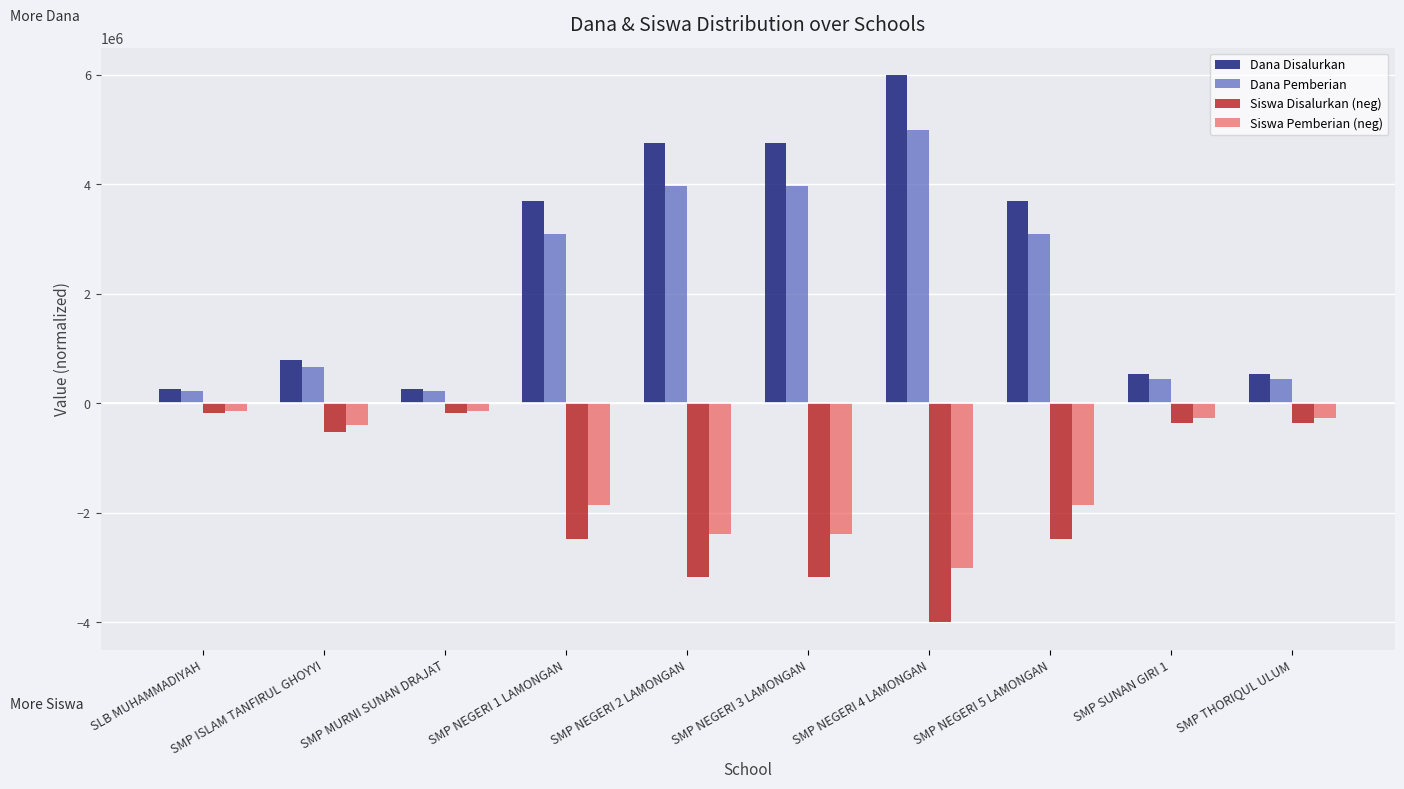

Reading left to right, list all the values displayed in this chart.

Dana Disalurkan: SLB MUHAMMADIYAH=264705.9	SMP ISLAM TANFIRUL GHOYYI=794117.6	SMP MURNI SUNAN DRAJAT=264705.9	SMP NEGERI 1 LAMONGAN=3705882.4	SMP NEGERI 2 LAMONGAN=4764705.9	SMP NEGERI 3 LAMONGAN=4764705.9	SMP NEGERI 4 LAMONGAN=6000000.0	SMP NEGERI 5 LAMONGAN=3705882.4	SMP SUNAN GIRI 1=529411.8	SMP THORIQUL ULUM=529411.8
Dana Pemberian: SLB MUHAMMADIYAH=220588.2	SMP ISLAM TANFIRUL GHOYYI=661764.7	SMP MURNI SUNAN DRAJAT=220588.2	SMP NEGERI 1 LAMONGAN=3088235.3	SMP NEGERI 2 LAMONGAN=3970588.2	SMP NEGERI 3 LAMONGAN=3970588.2	SMP NEGERI 4 LAMONGAN=5000000.0	SMP NEGERI 5 LAMONGAN=3088235.3	SMP SUNAN GIRI 1=441176.5	SMP THORIQUL ULUM=441176.5
Siswa Disalurkan (neg): SLB MUHAMMADIYAH=-176470.6	SMP ISLAM TANFIRUL GHOYYI=-529411.8	SMP MURNI SUNAN DRAJAT=-176470.6	SMP NEGERI 1 LAMONGAN=-2470588.2	SMP NEGERI 2 LAMONGAN=-3176470.6	SMP NEGERI 3 LAMONGAN=-3176470.6	SMP NEGERI 4 LAMONGAN=-4000000.0	SMP NEGERI 5 LAMONGAN=-2470588.2	SMP SUNAN GIRI 1=-352941.2	SMP THORIQUL ULUM=-352941.2
Siswa Pemberian (neg): SLB MUHAMMADIYAH=-132352.9	SMP ISLAM TANFIRUL GHOYYI=-397058.8	SMP MURNI SUNAN DRAJAT=-132352.9	SMP NEGERI 1 LAMONGAN=-1852941.2	SMP NEGERI 2 LAMONGAN=-2382352.9	SMP NEGERI 3 LAMONGAN=-2382352.9	SMP NEGERI 4 LAMONGAN=-3000000.0	SMP NEGERI 5 LAMONGAN=-1852941.2	SMP SUNAN GIRI 1=-264705.9	SMP THORIQUL ULUM=-264705.9